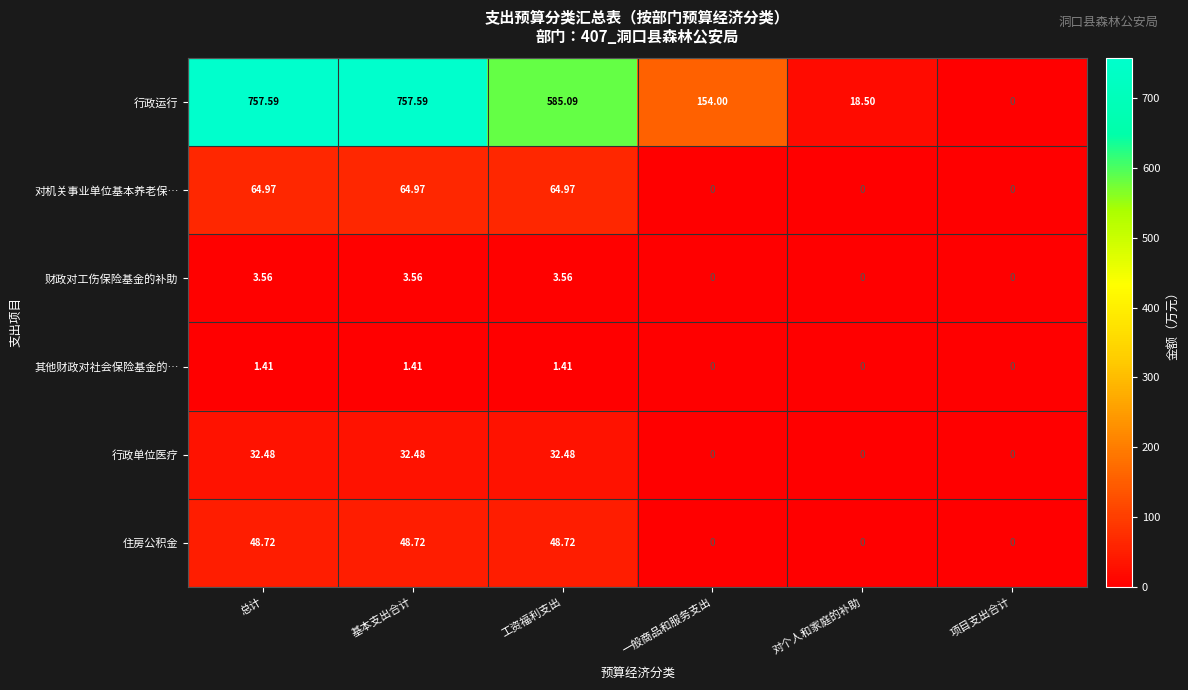

Rank the series by their maximum value, from highest to lowest.

行政运行, 对机关事业单位基本养老保…, 住房公积金, 行政单位医疗, 财政对工伤保险基金的补助, 其他财政对社会保险基金的…